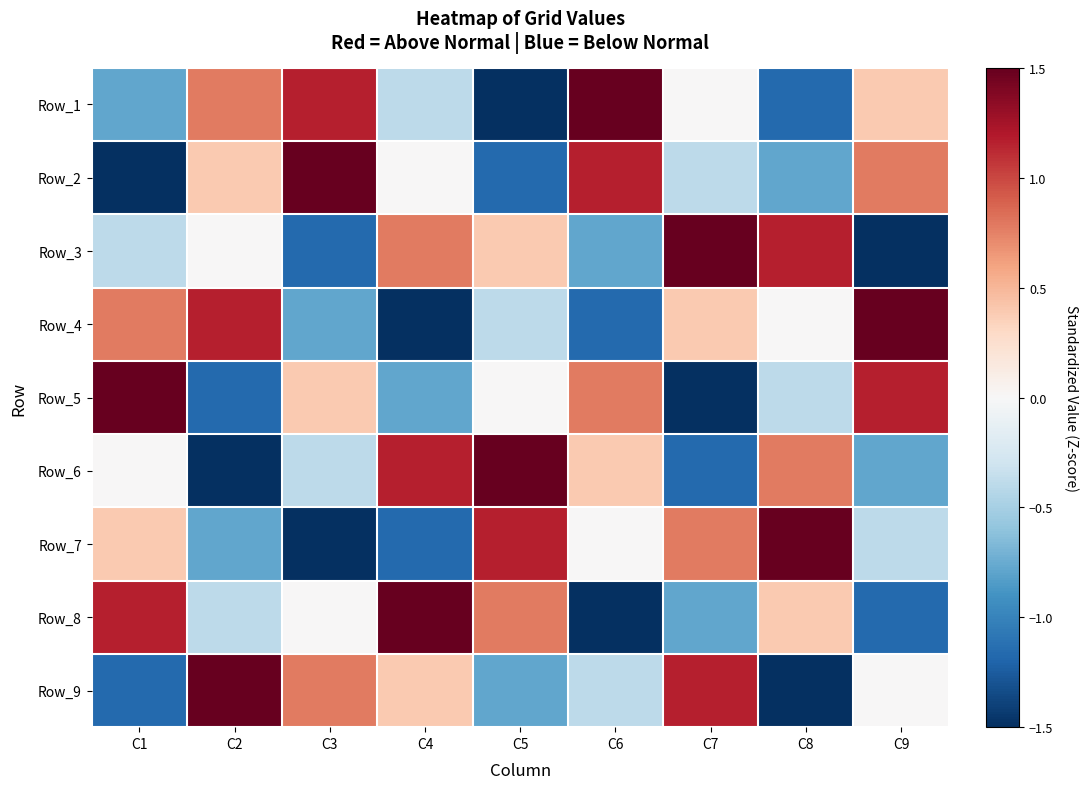

Which has a higher value, C2 or C3?

C3